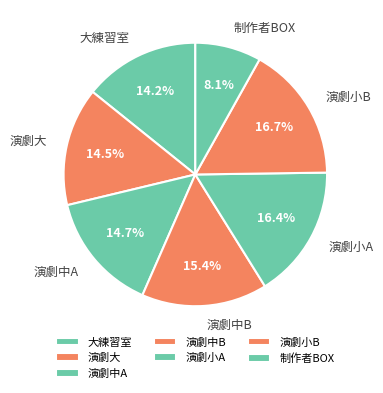

Which category has the smallest portion of the pie?

制作者BOX